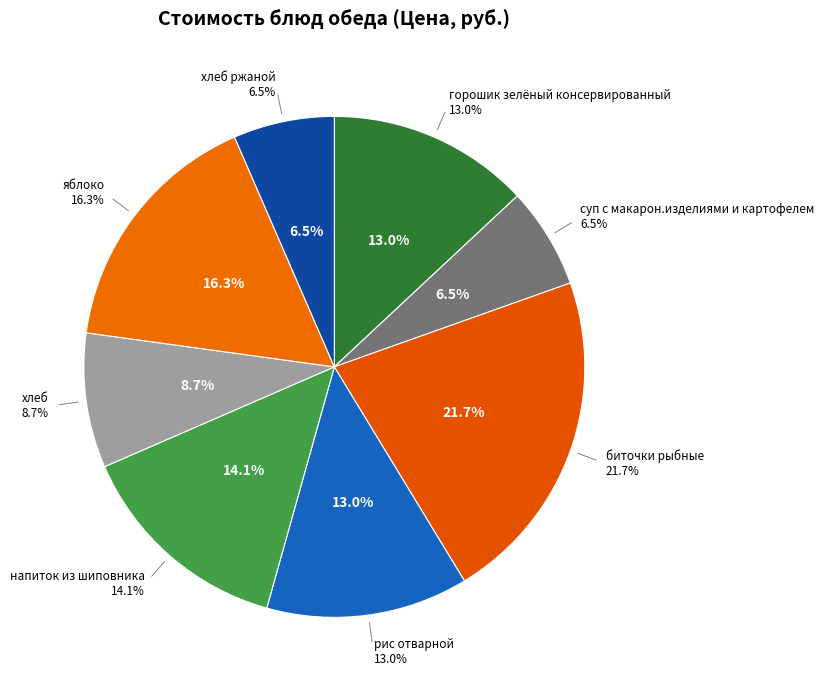

Combined, what portion of the pie is напиток из шиповника and хлеб?

22.8%